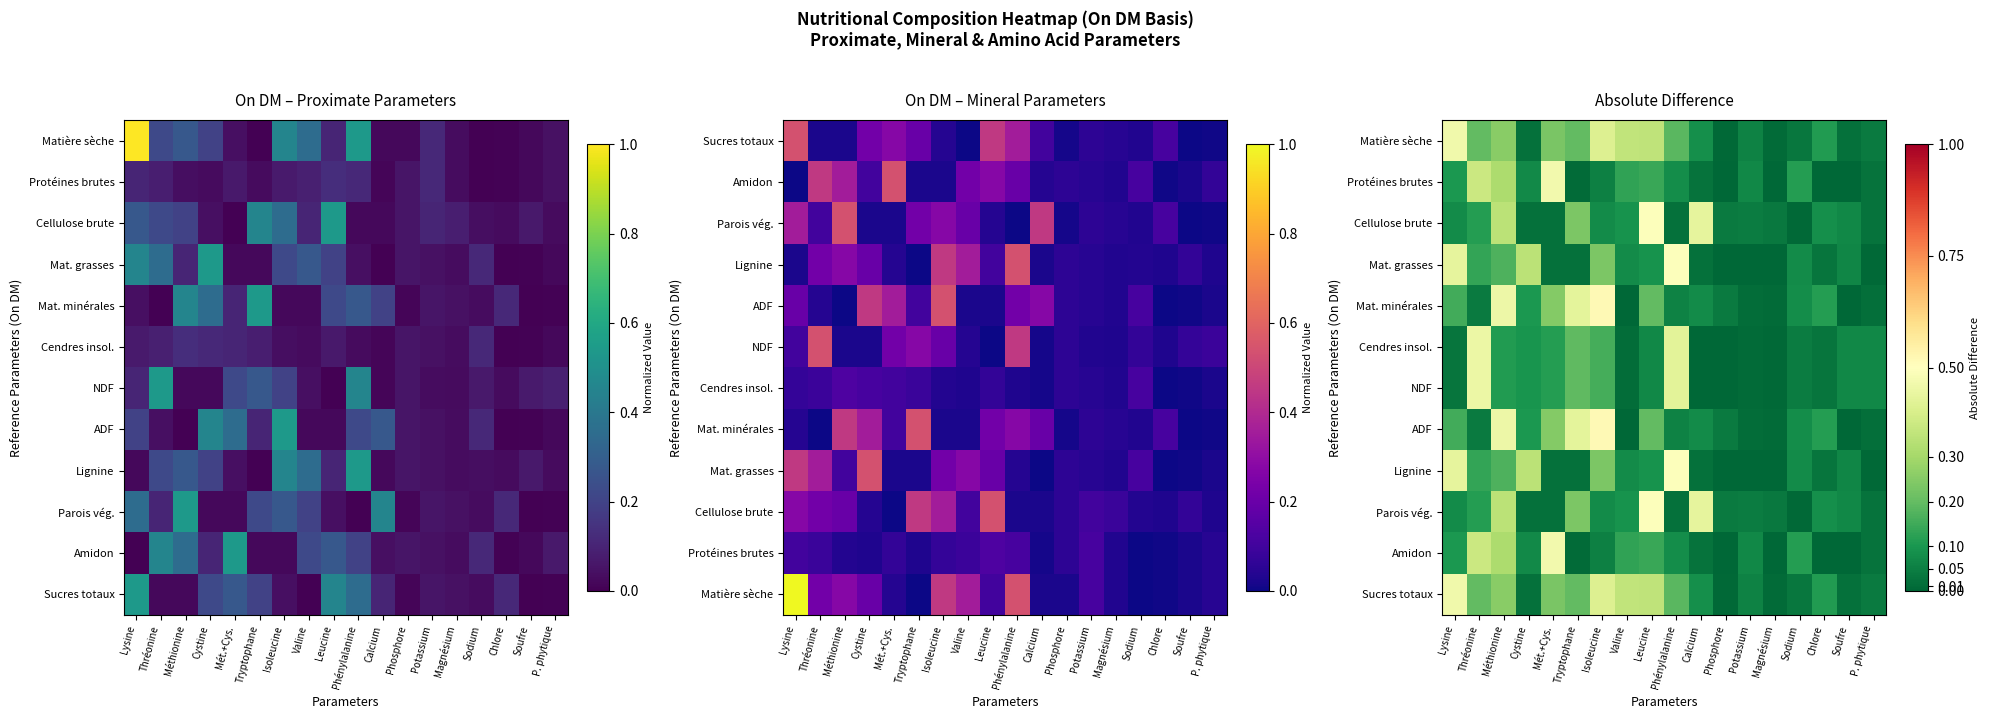

What is the sum of the NDF values at Isoleucine and Thréonine?

0.6